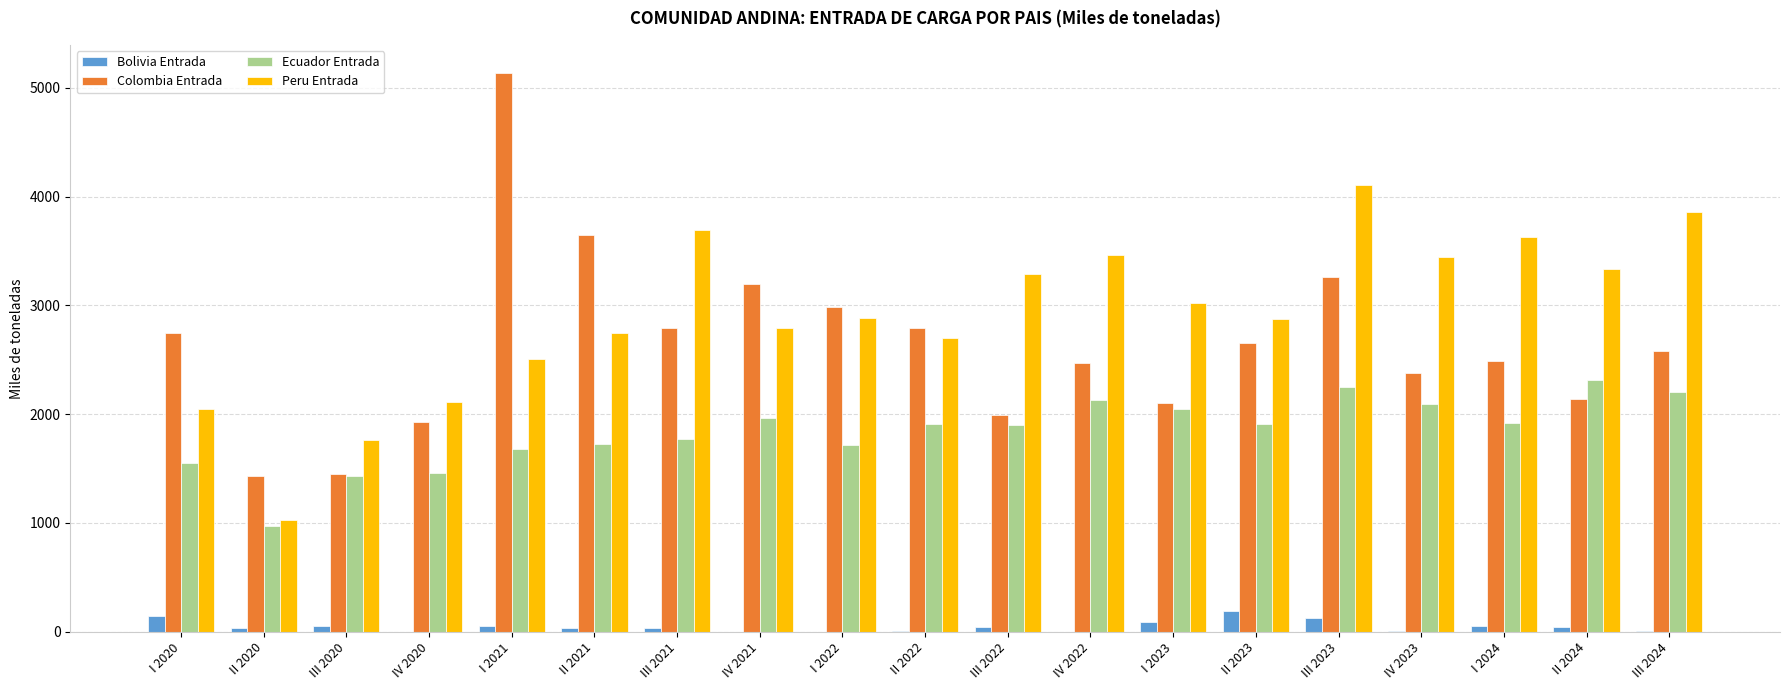

What are all the series names shown in the legend?

Bolivia Entrada, Colombia Entrada, Ecuador Entrada, Peru Entrada